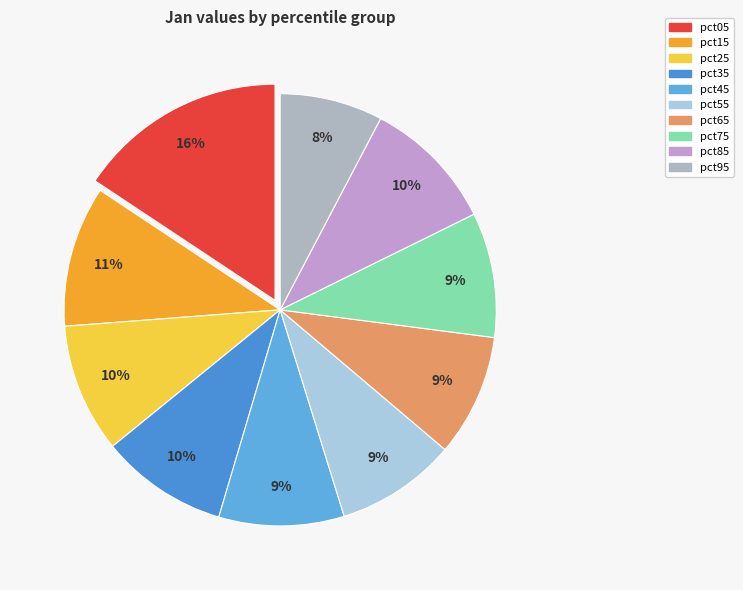

To the nearest percent, what portion does pct15 represent?

11%